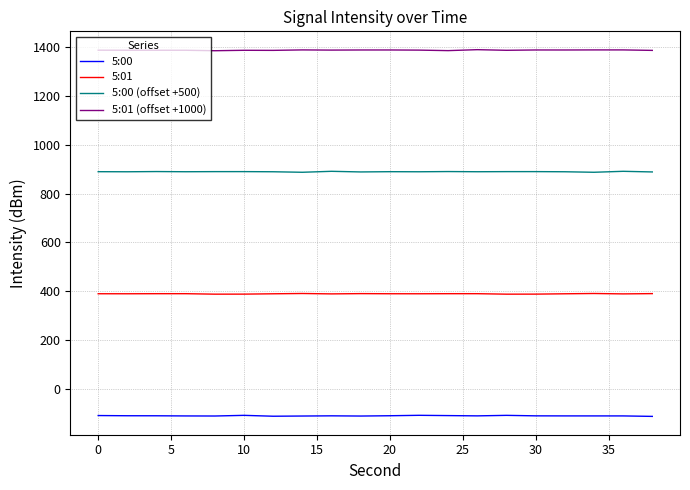

True or false: 5:01 (offset +1000) has more than 2 points higher than both neighbors.

True